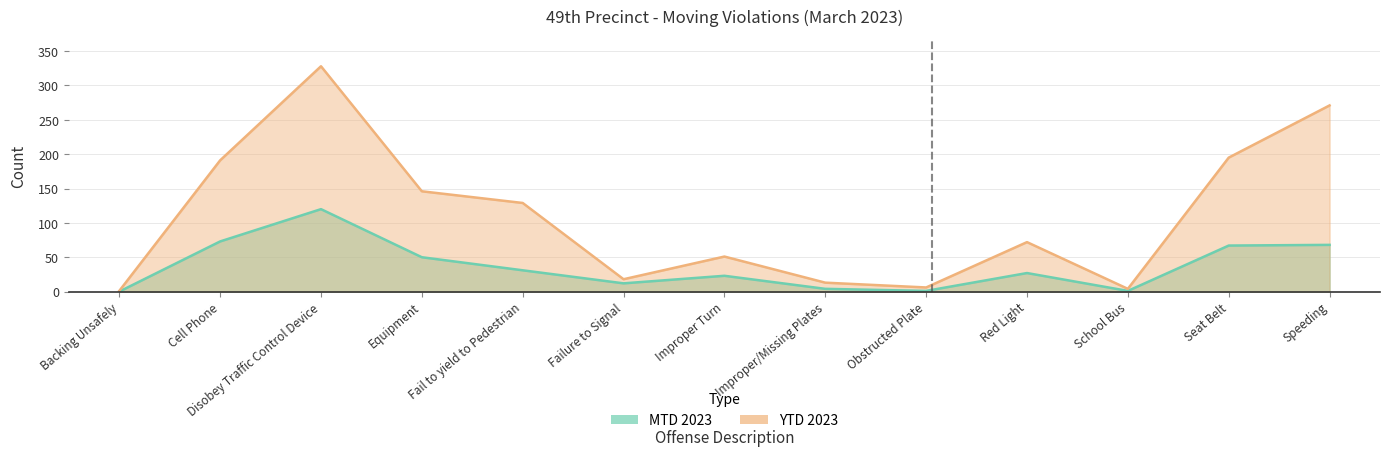

Which series has the largest total across all categories?

YTD 2023